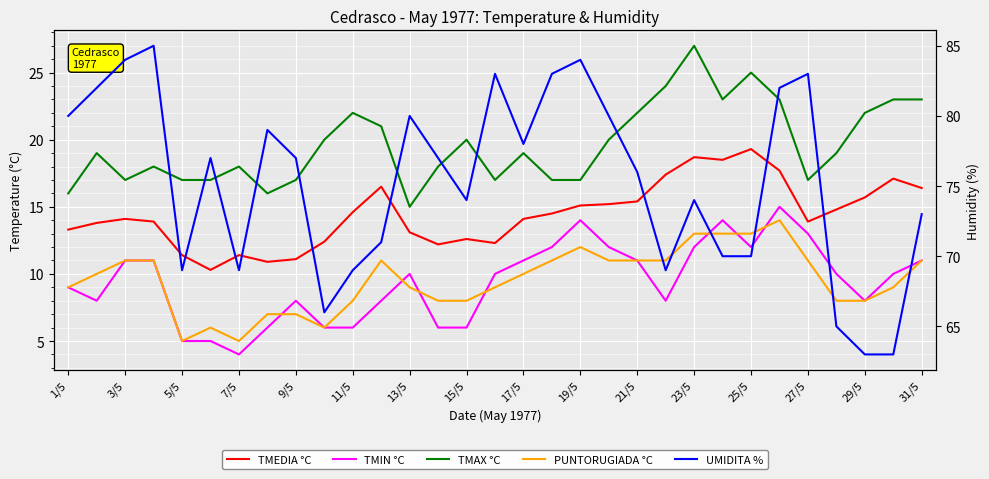

Which series has the largest total across all categories?

UMIDITA %